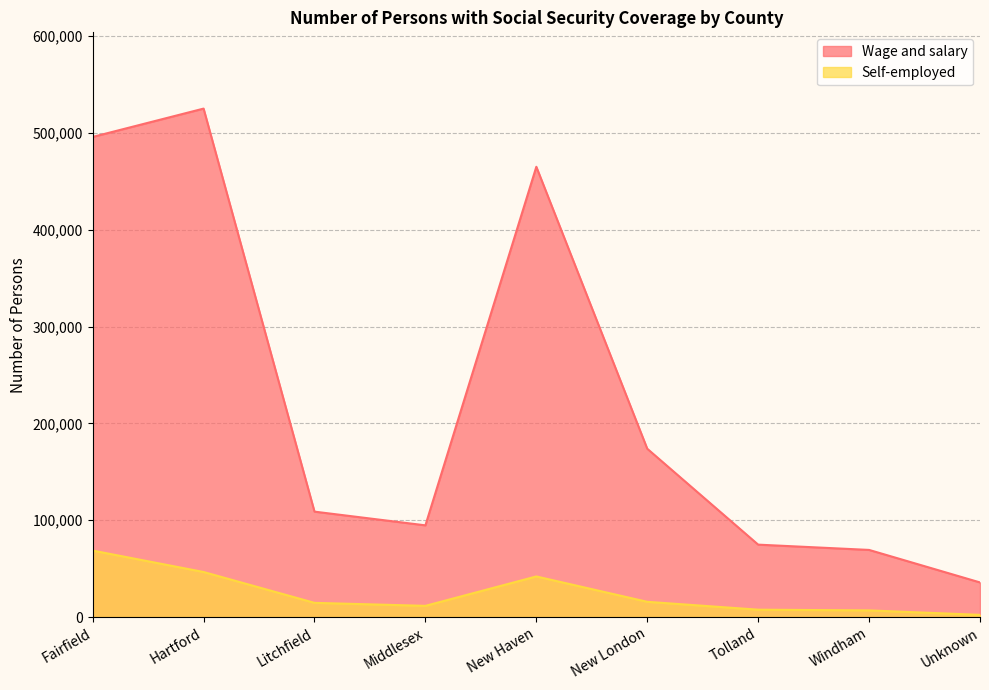

Is it true that Wage and salary equals 119044 at Windham?

False